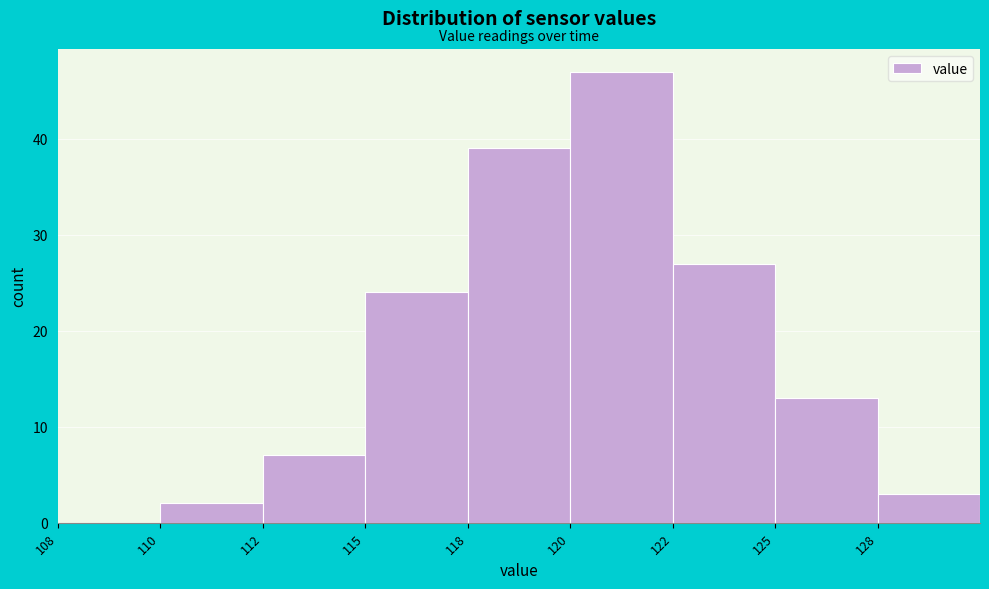

Reading right to left, extract all data points from this chart.

128=3	125=13	122=27	120=47	118=39	115=24	112=7	110=2	108=0